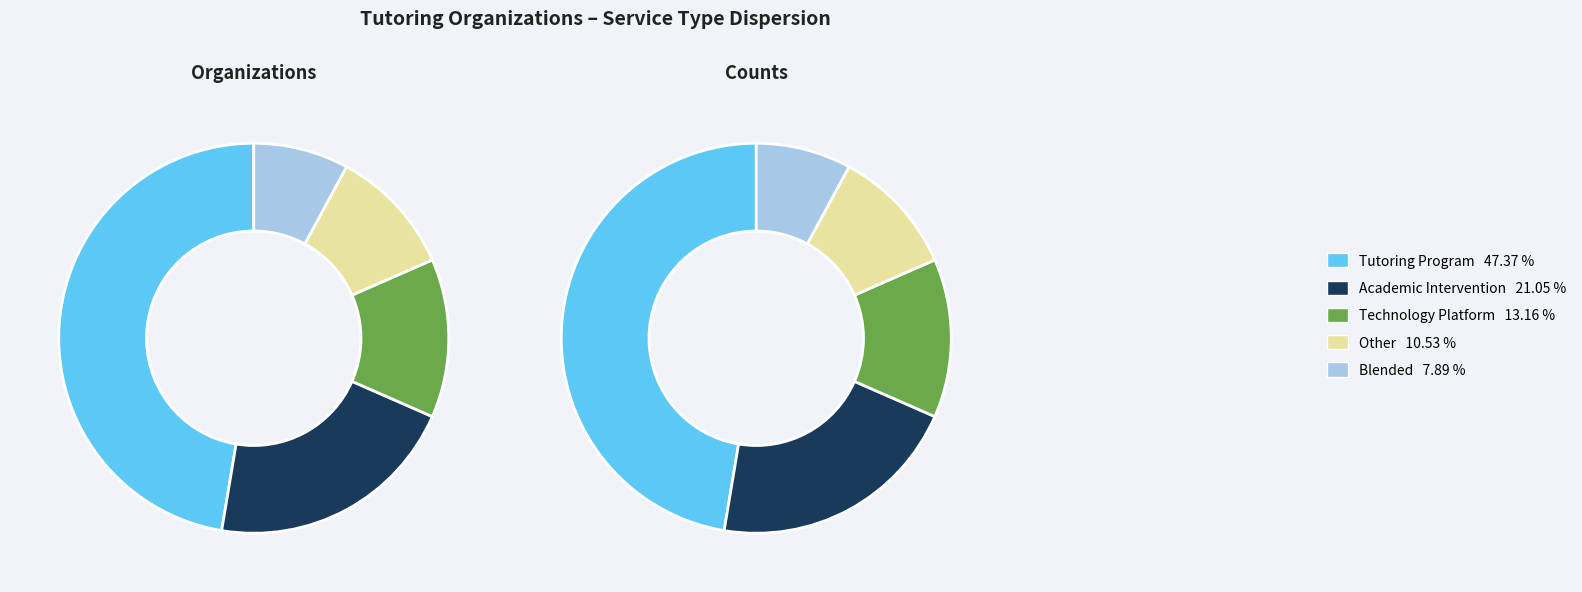

Is it true that Other is 11% of the pie?

True